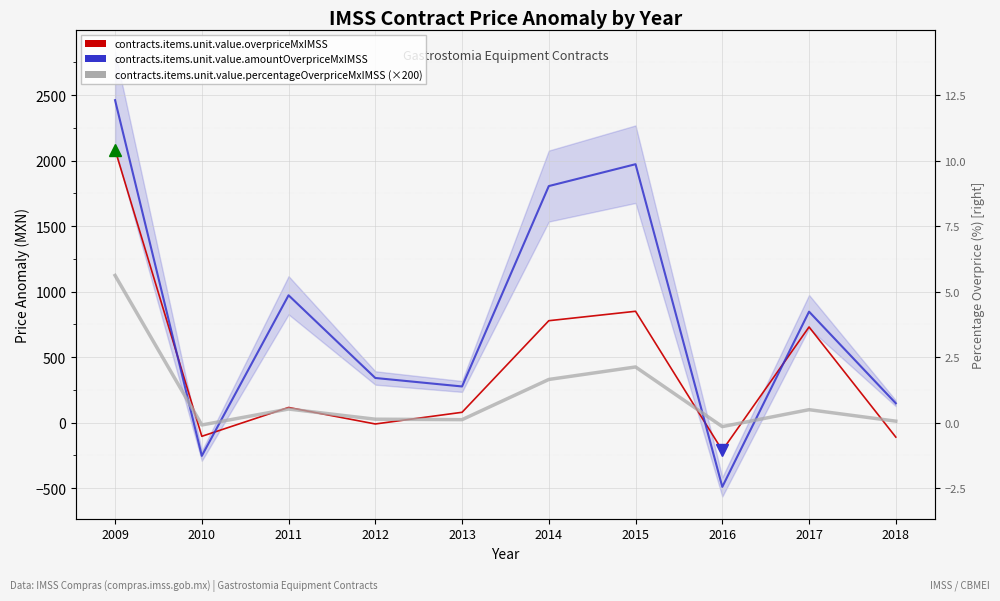

What is the sum of all contracts.items.unit.value.amountOverpriceMxIMSS values?

8082.1